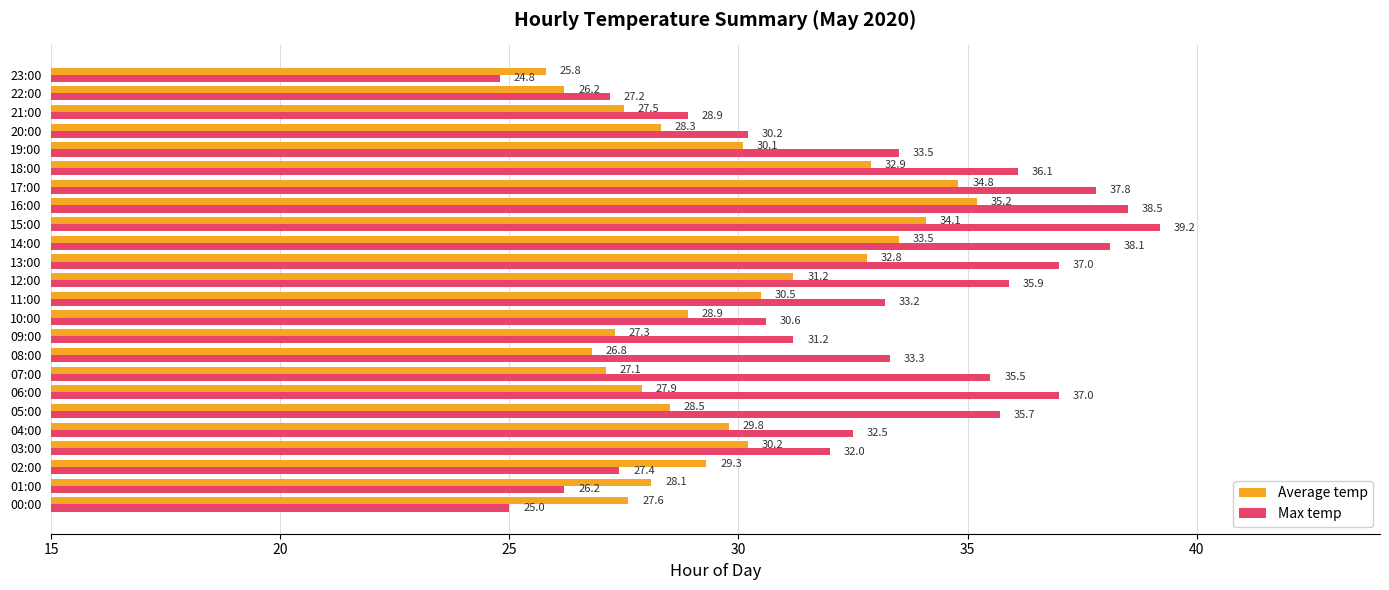

What is the highest value of the Average temp series?

35.2